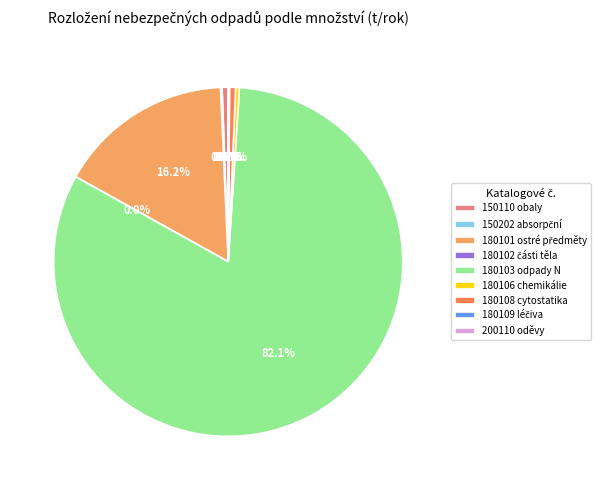

To the nearest percent, what portion does 180108 cytostatika represent?

1%